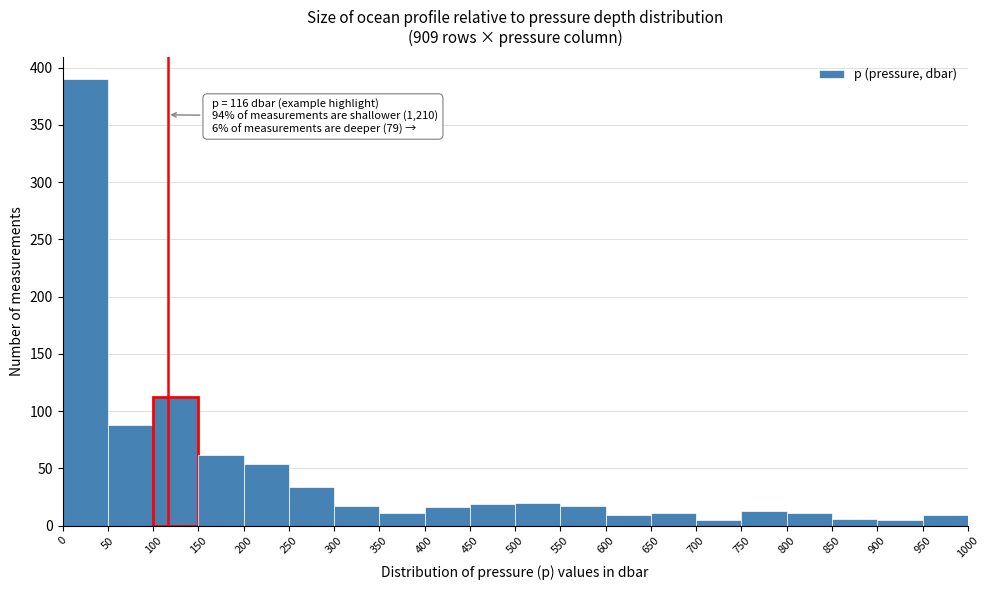

Over which range of the x-axis is the bar tallest?

0 to 50